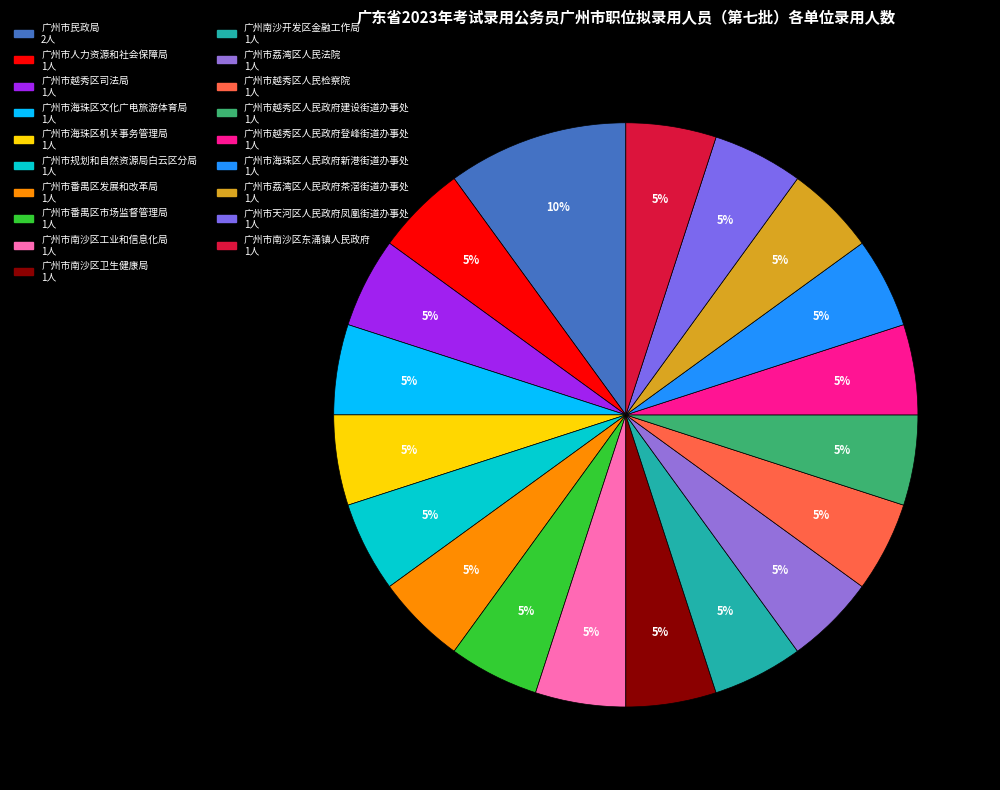

Do 广州市南沙区东涌镇人民政府 and 广州市越秀区人民政府建设街道办事处 together represent more than half of the pie?

No